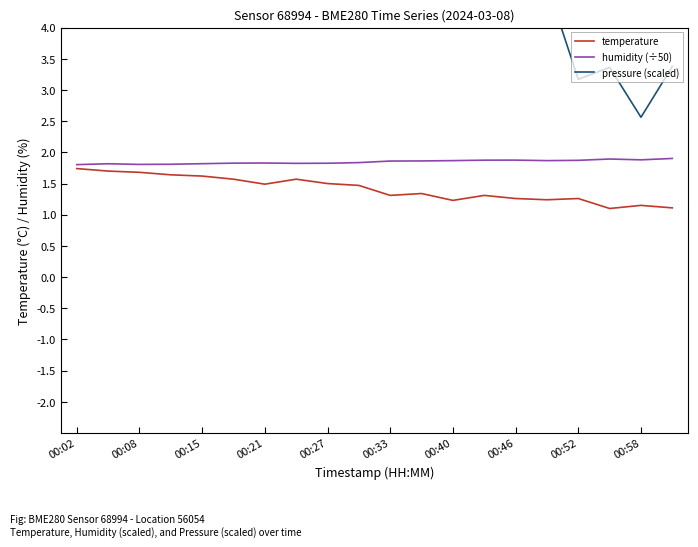

What is the difference between the maximum and minimum values in the temperature series?

0.6